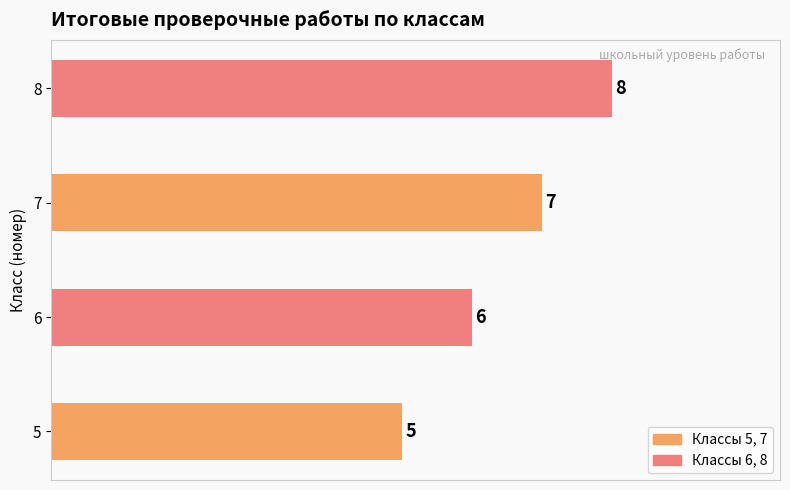

At which label is the value closest to 6?

6